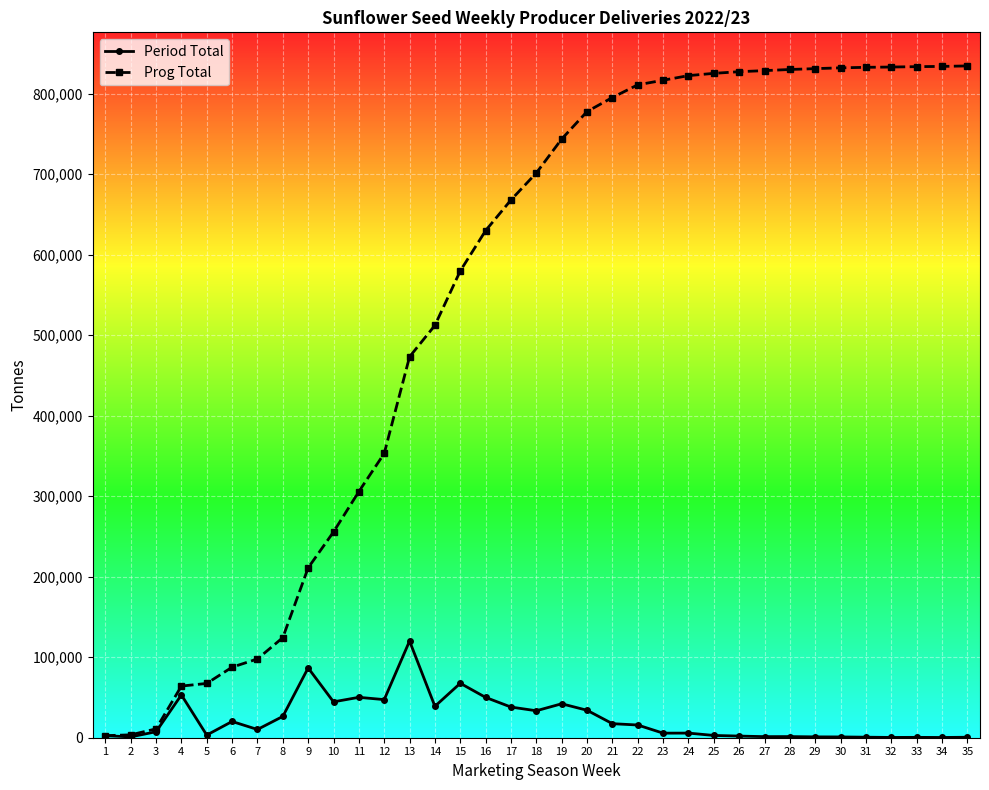

Which series has the widest spread of values?

Prog Total